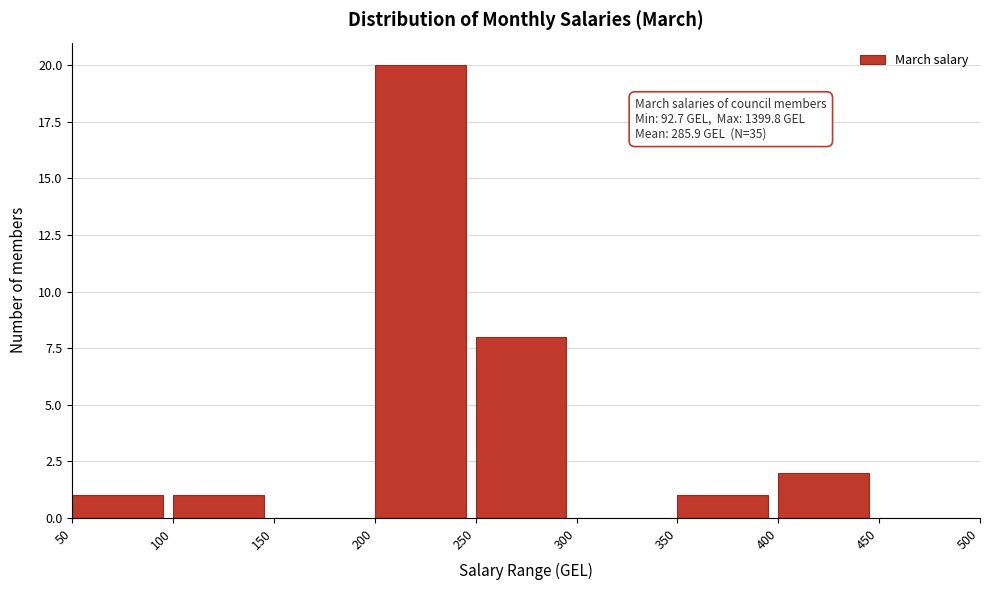

Which range on the x-axis has the tallest bar?

200 to 250